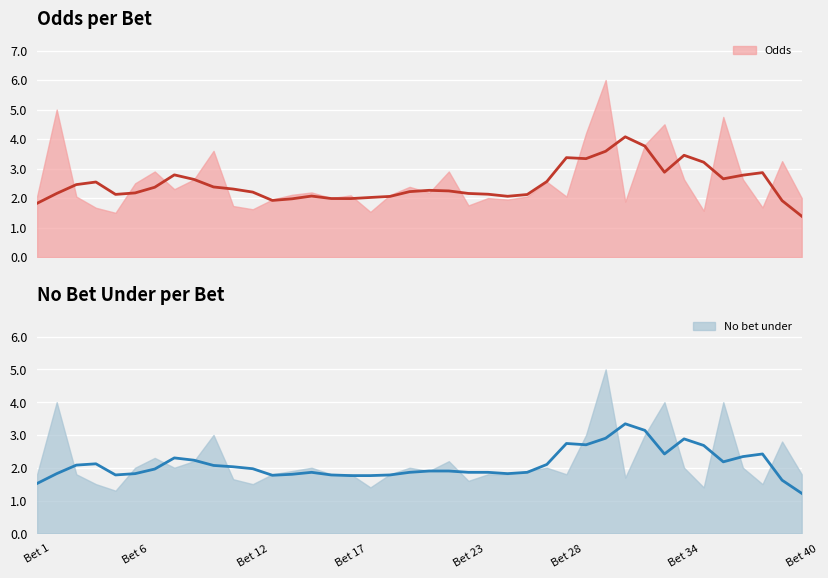

What is the difference between the maximum and minimum values in the Odds series?

4.5